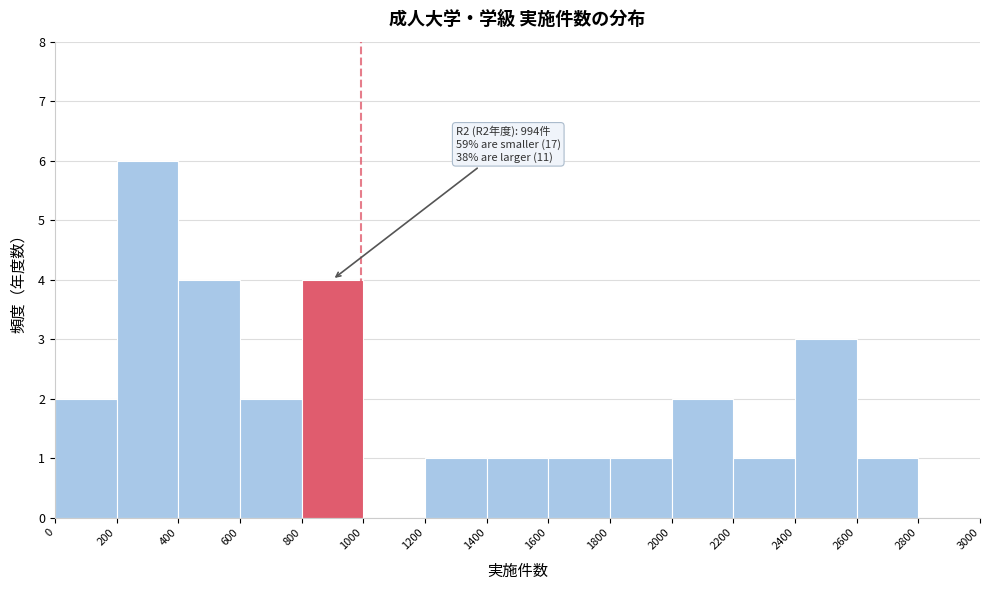

Which range on the x-axis has the tallest bar?

200 to 400